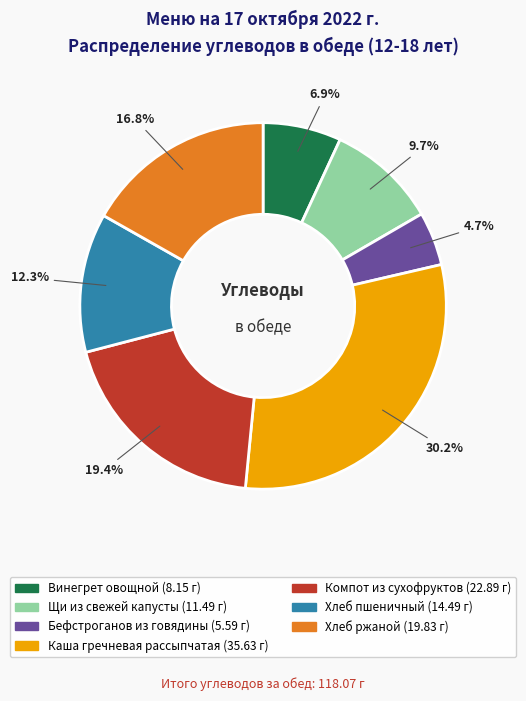

Approximately how many times larger is the value at Компот из сухофруктов compared to Хлеб пшеничный?

1.6